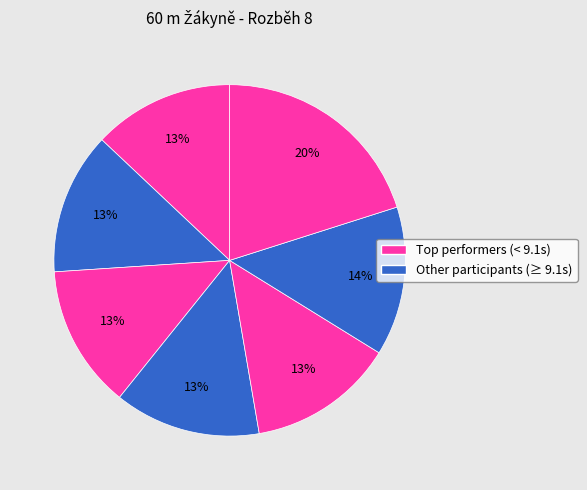

Count the number of slices in the pie.

7